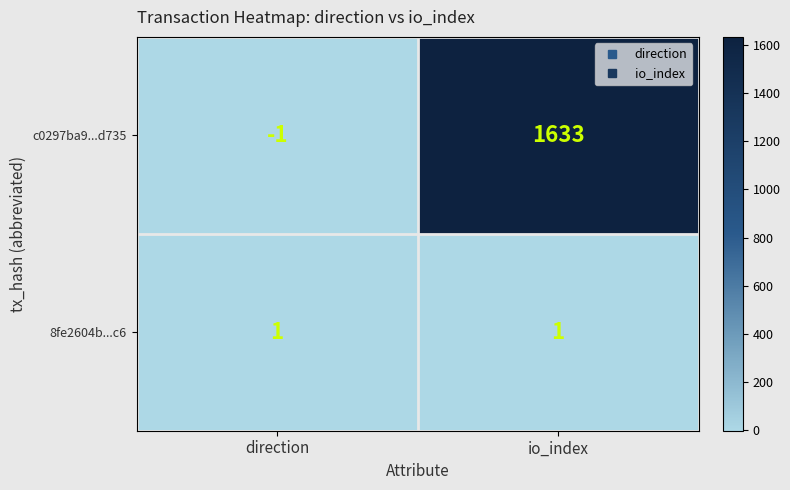

How many data points does each series have?

2